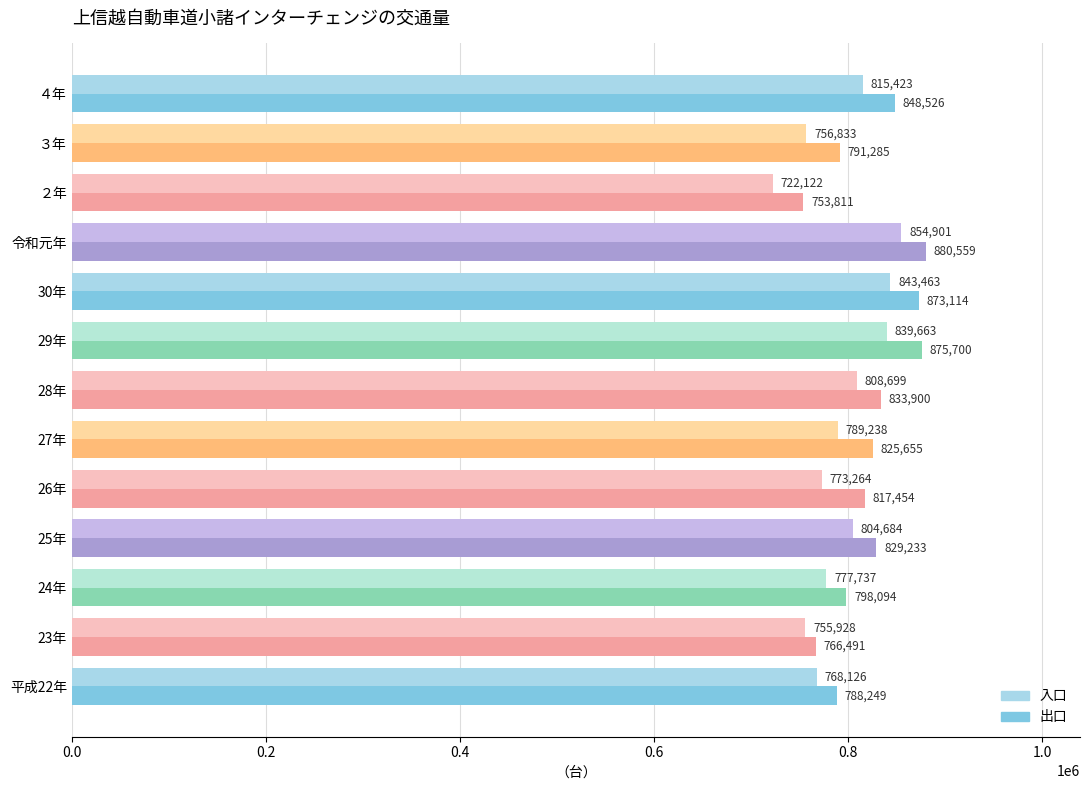

Which series has the widest spread of values?

入口